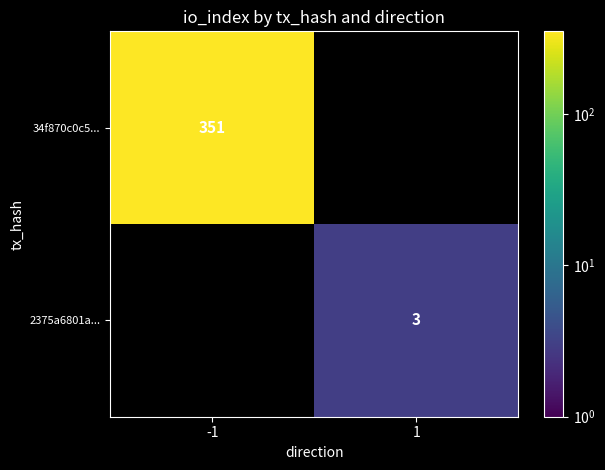

True or false: 2375a6801a... has a value of 2 at 1.

False